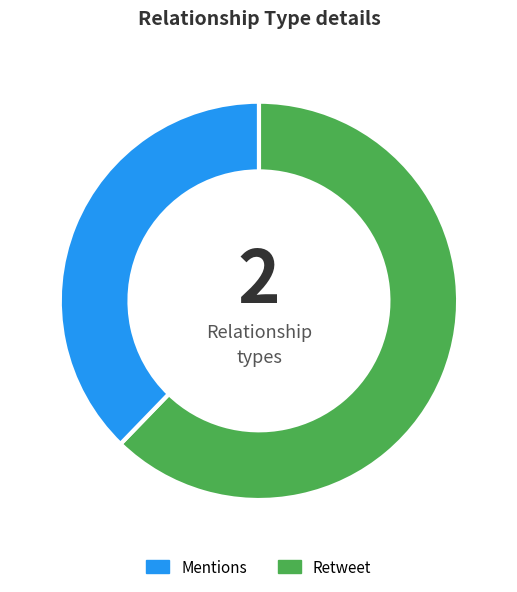

Rank the categories by value from highest to lowest.

Mentions, Retweet